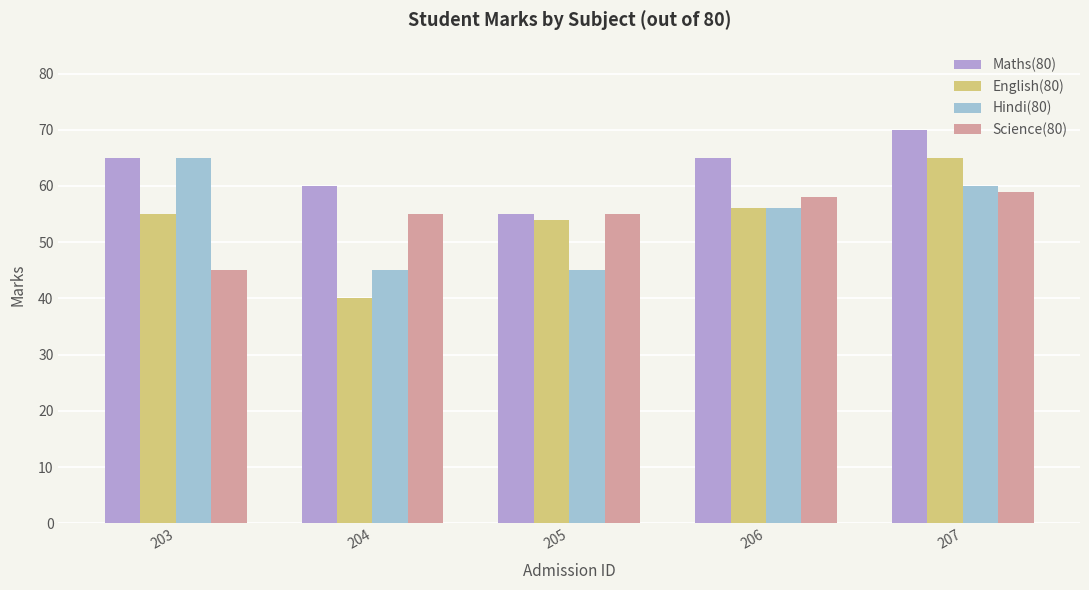

What is the difference between the maximum and second lowest values in the English(80) series?

11